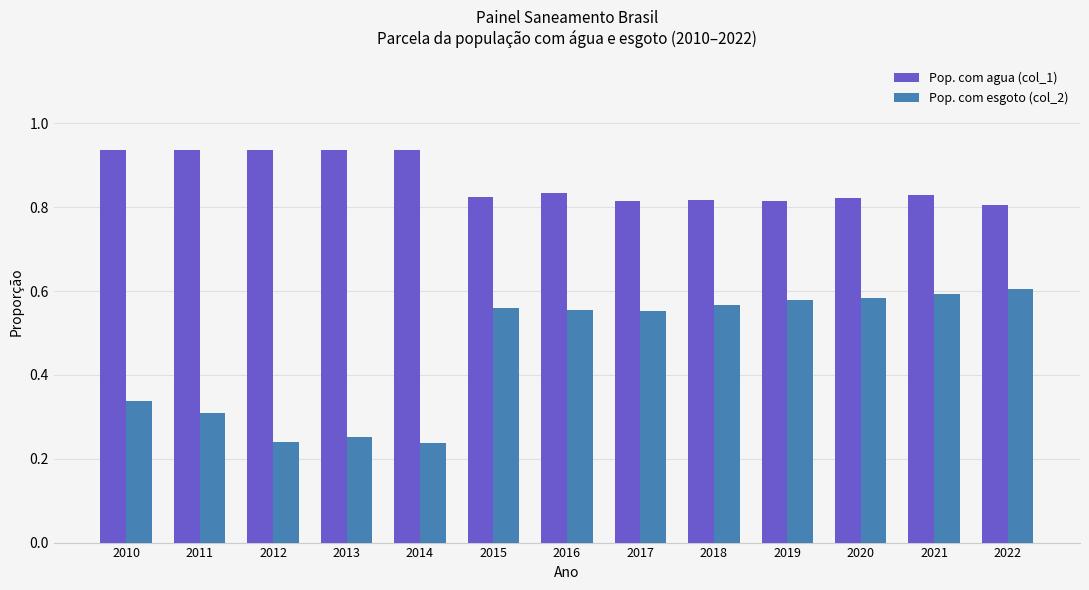

True or false: Pop. com agua (col_1) has a value of 1.6 at 2011.

False